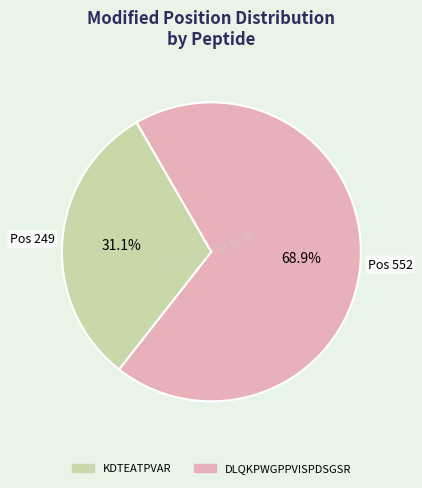

What is the majority slice?

DLQKPWGPPVISPDSGSR